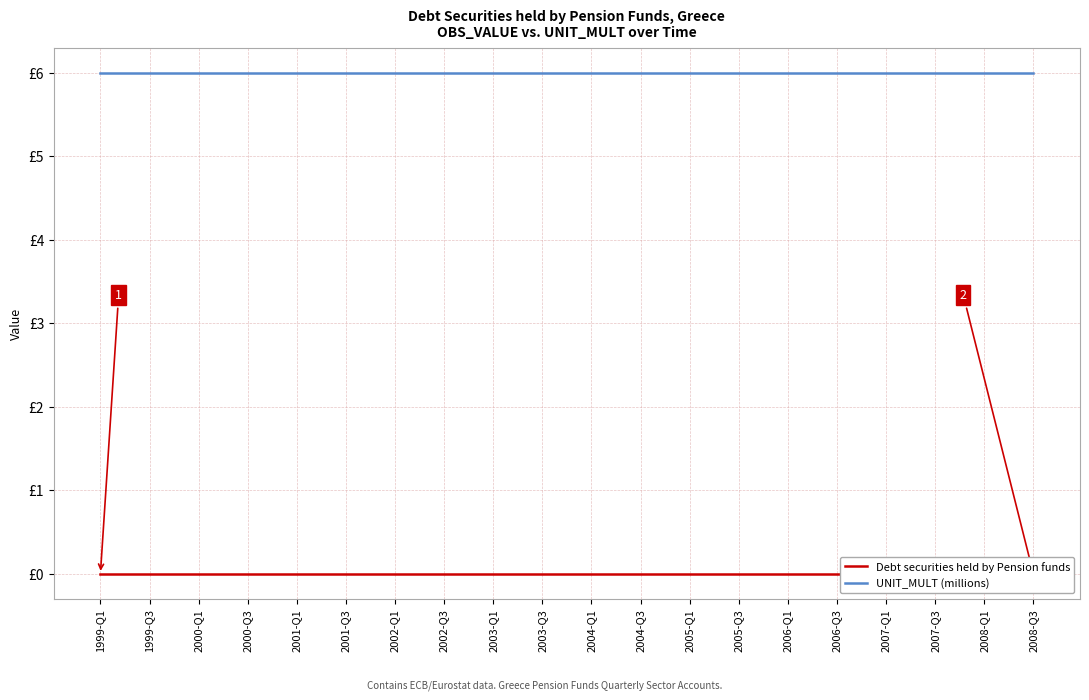

What is the average value of the UNIT_MULT (millions) series?

6